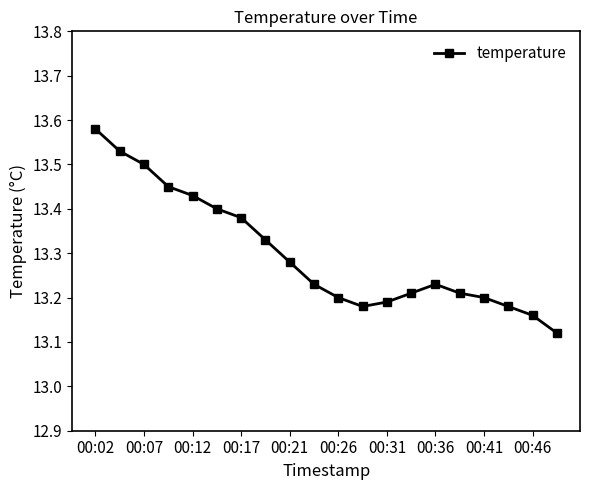

Count the values in the range 13 to 14.

20